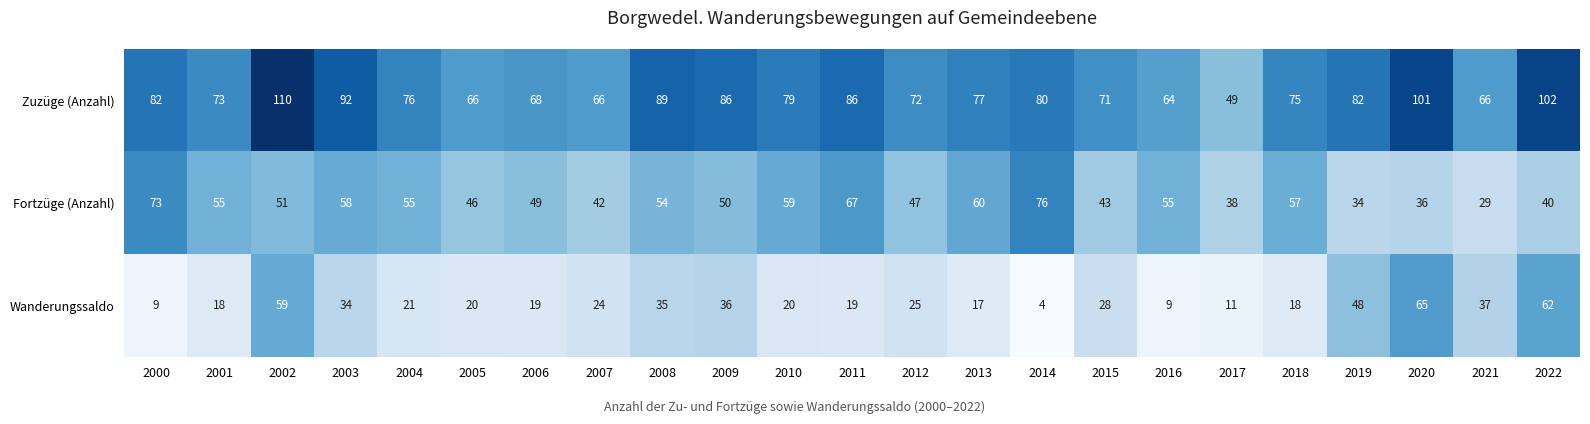

At how many categories does at least one series exceed 12?

23